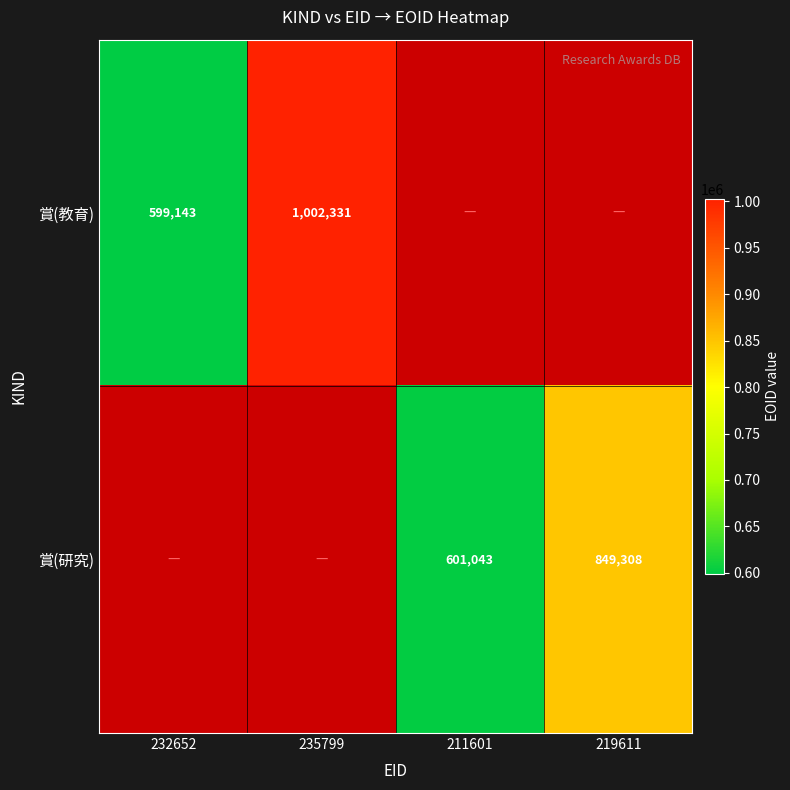

Is it true that 賞(研究) equals 327350 at 211601?

False